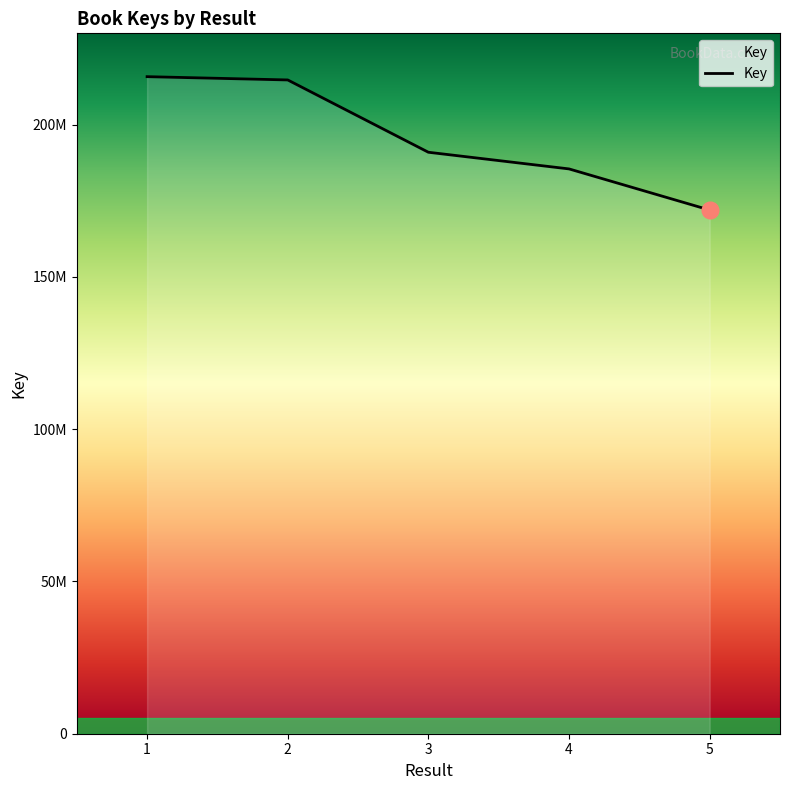

What is the maximum value shown in the chart?

215770807